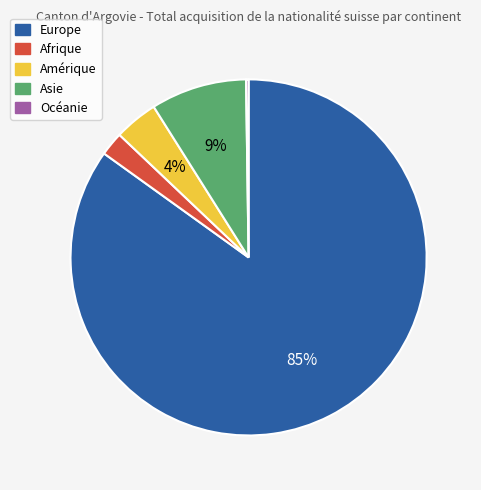

True or false: Europe accounts for 96% of the total.

False